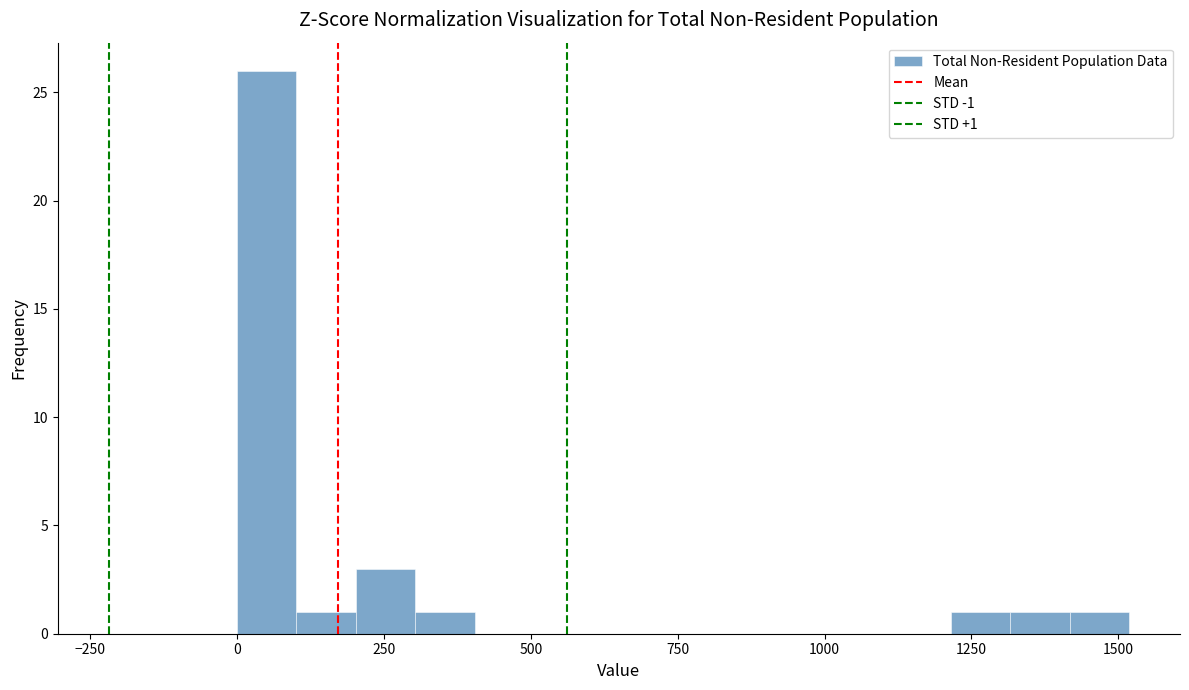

Around what value on the x-axis is the tallest bar? Give the approximate position of its centre, as read against the axis.

50